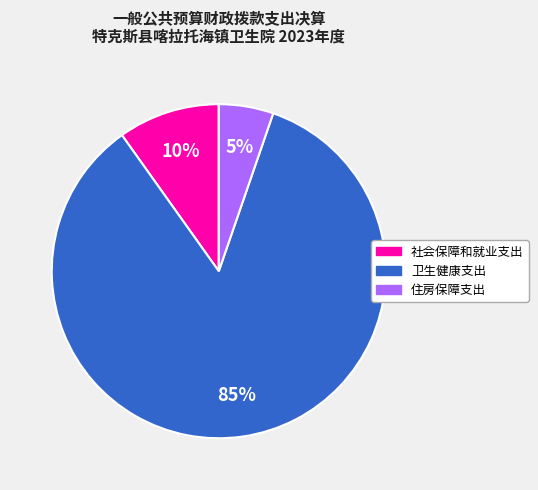

How many slices are in this pie chart?

3